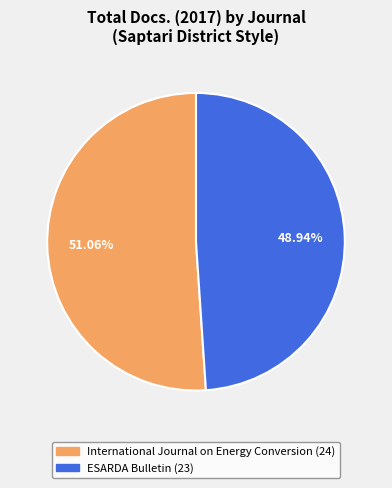

To the nearest percent, what percentage of the pie is International Journal on Energy Conversion?

51%